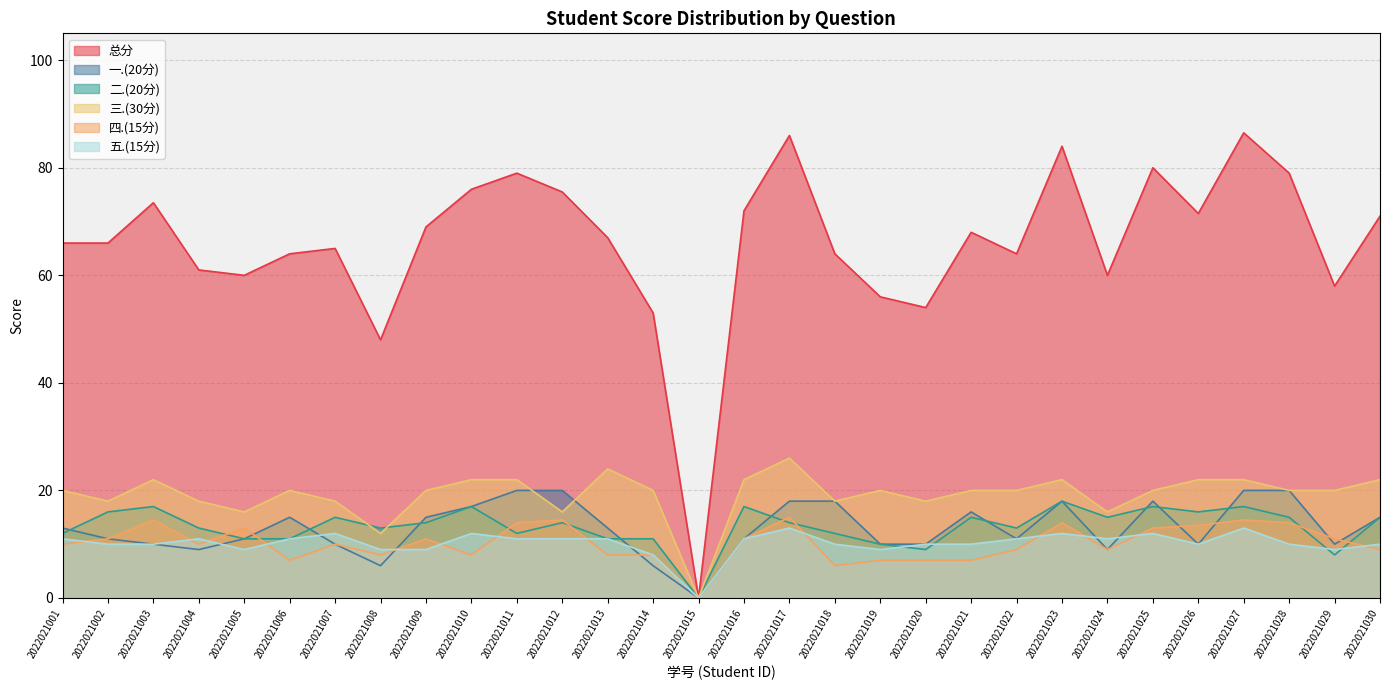

List the labels in order of 五.(15分) value, smallest first.

2022021015, 2022021014, 2022021005, 2022021008, 2022021009, 2022021019, 2022021029, 2022021002, 2022021003, 2022021018, 2022021020, 2022021021, 2022021026, 2022021028, 2022021030, 2022021001, 2022021004, 2022021006, 2022021011, 2022021012, 2022021013, 2022021016, 2022021022, 2022021024, 2022021007, 2022021010, 2022021023, 2022021025, 2022021017, 2022021027